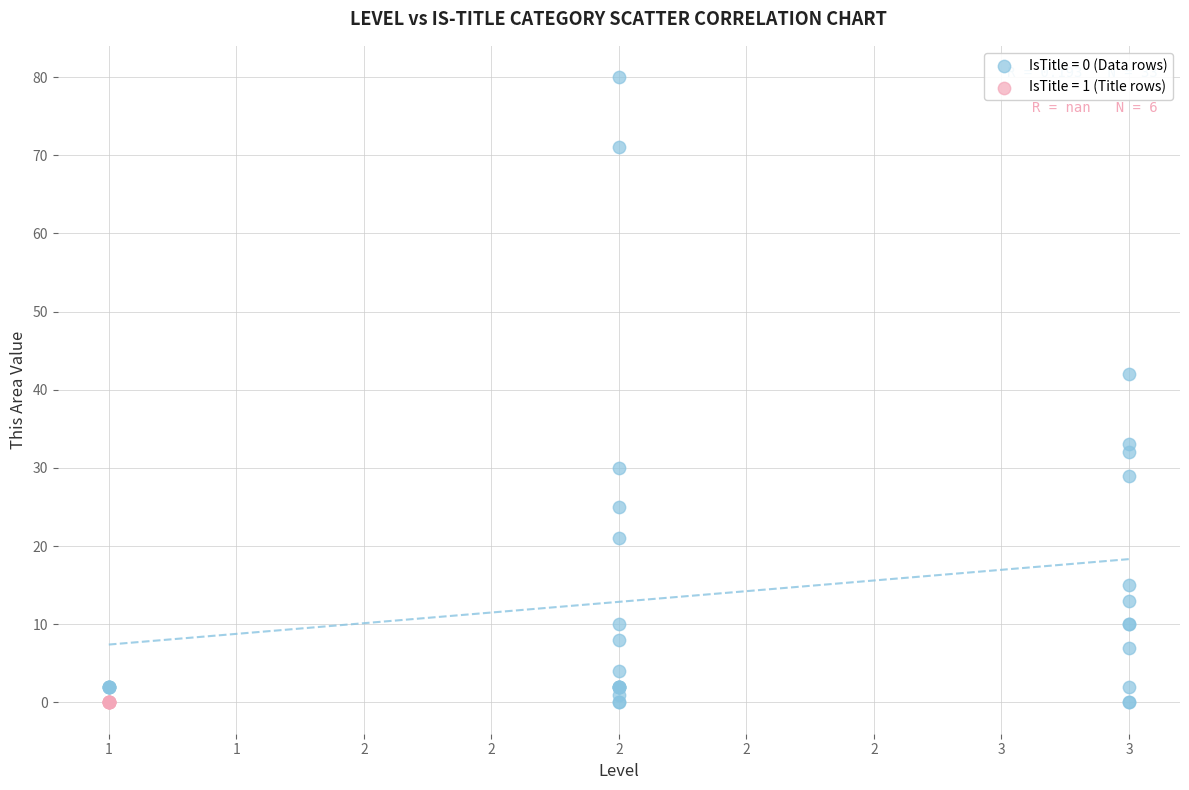

Which series contains the highest Y value?

IsTitle = 0 (Data rows)